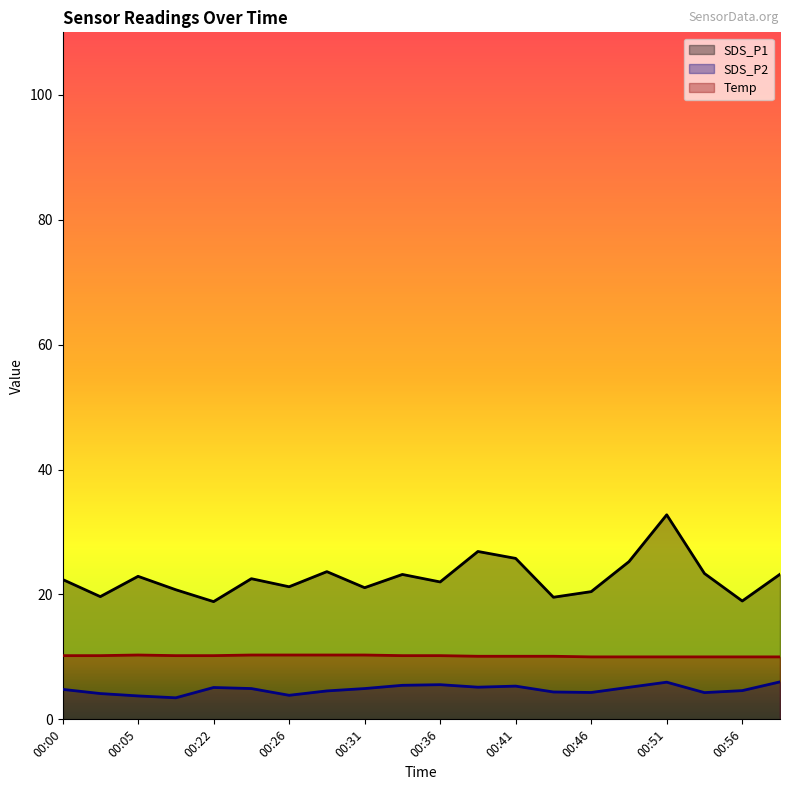

What is the spread (max minus min) of values at 00:51?

26.8